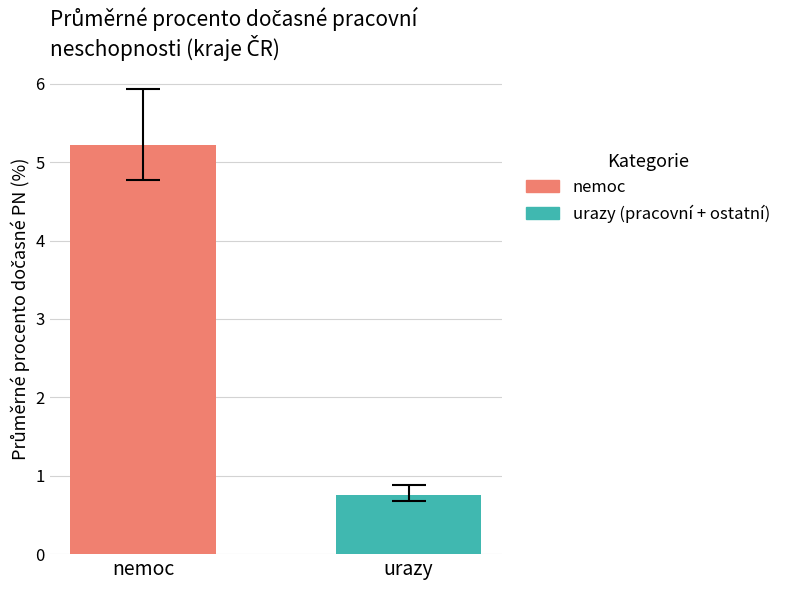

What is the maximum value shown in the chart?

5.2